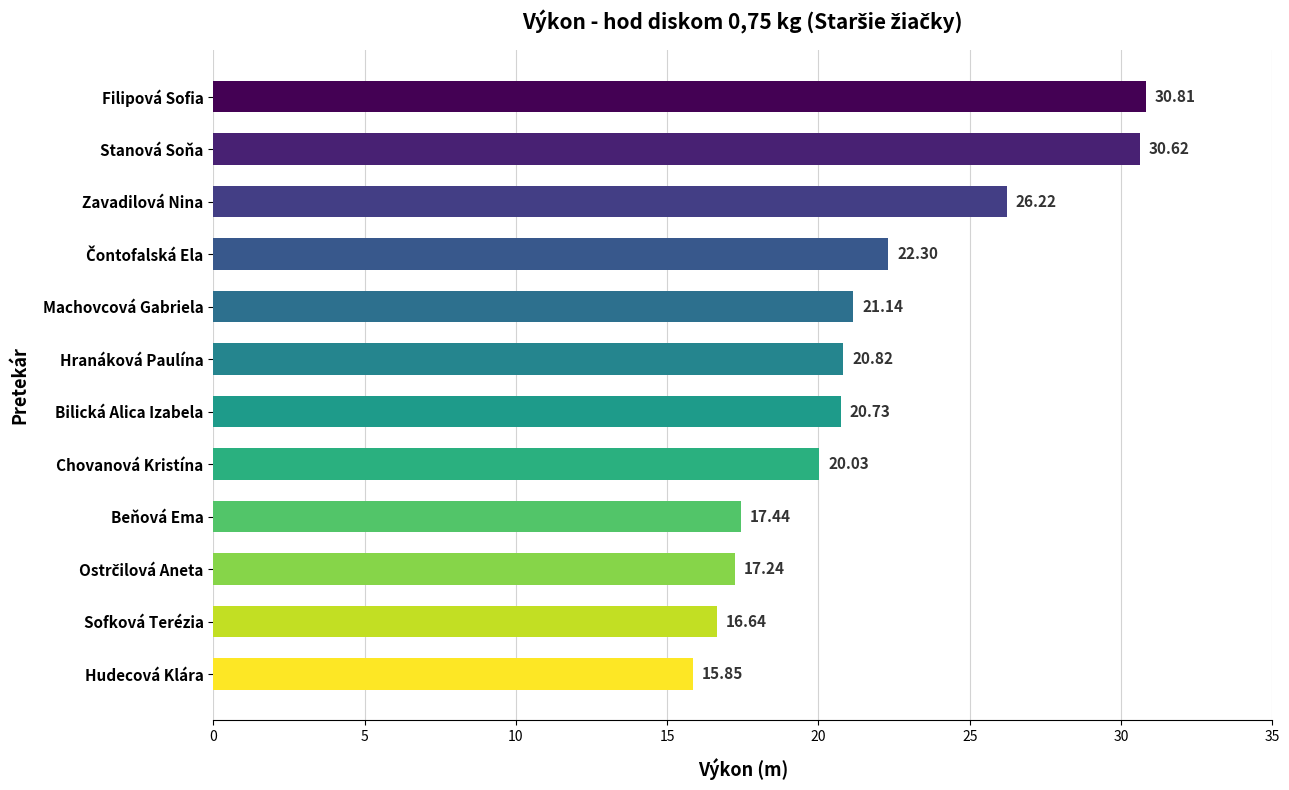

What is the difference between the second highest and second lowest values?

14.0